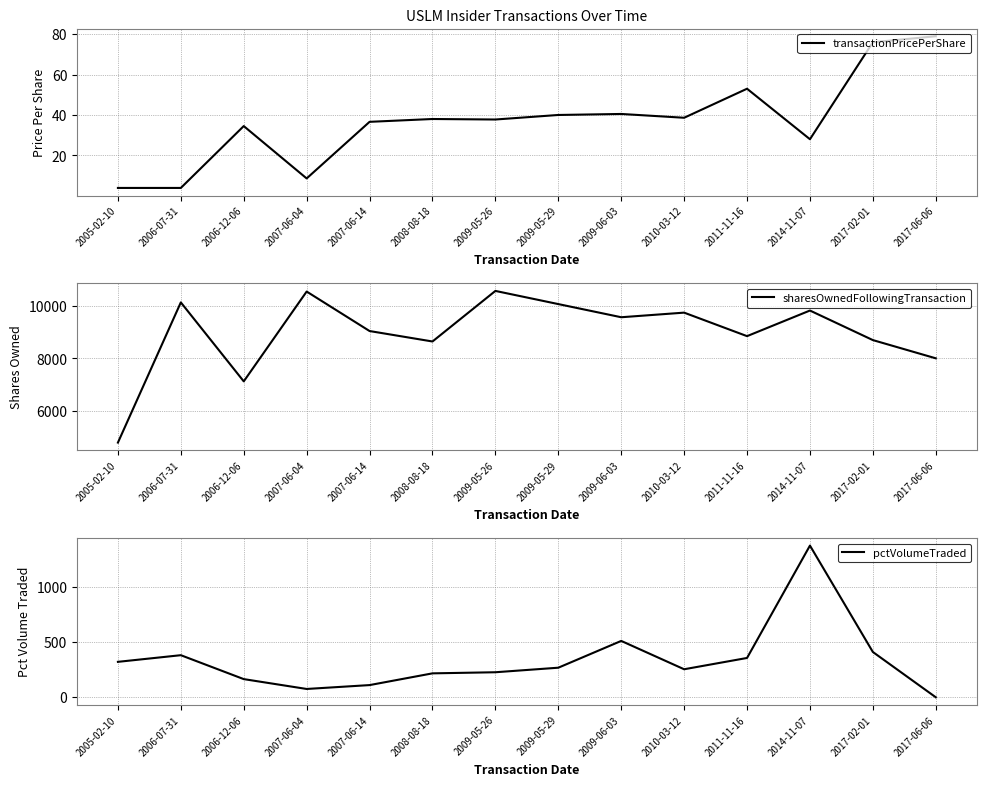

How many times do transactionPricePerShare and pctVolumeTraded cross each other?

1